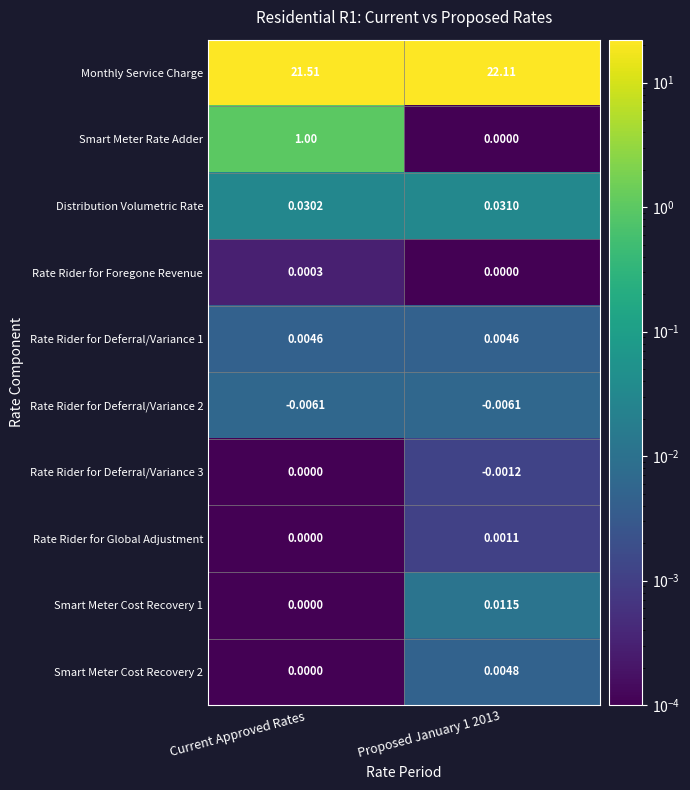

What is the greatest value displayed?

22.1